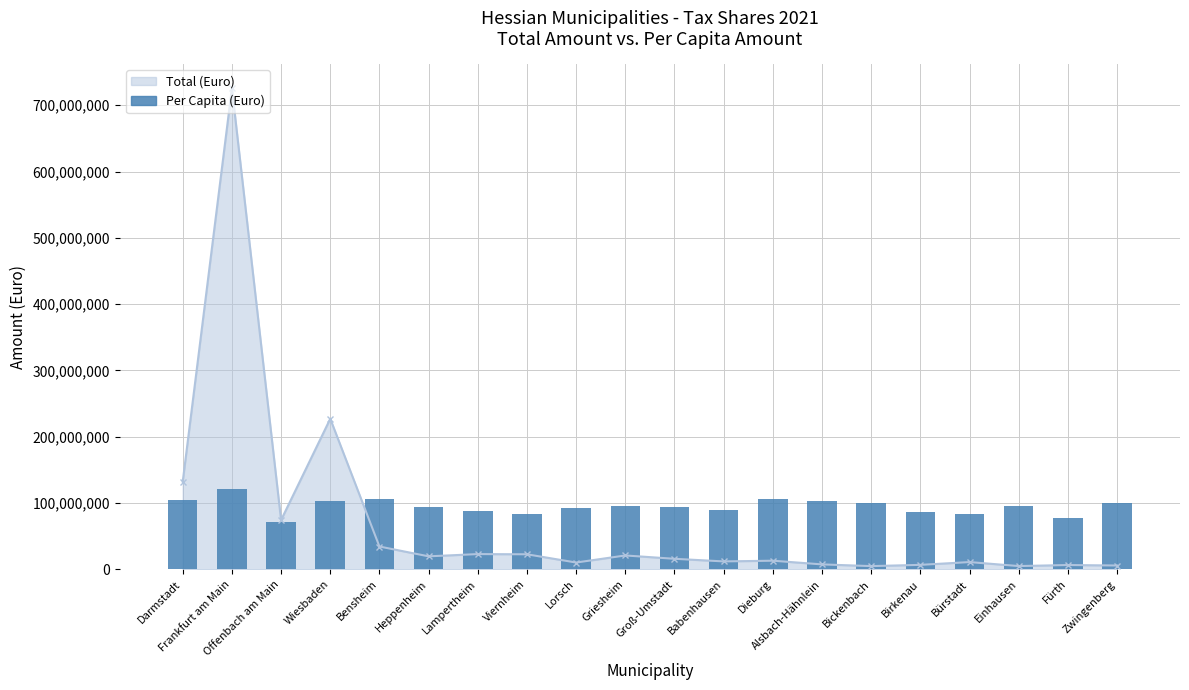

Rank the categories by value from lowest to highest.

Offenbach am Main, Fürth, Viernheim, Bürstadt, Birkenau, Lampertheim, Babenhausen, Lorsch, Heppenheim, Groß-Umstadt, Einhausen, Griesheim, Zwingenberg, Bickenbach, Wiesbaden, Alsbach-Hähnlein, Darmstadt, Dieburg, Bensheim, Frankfurt am Main